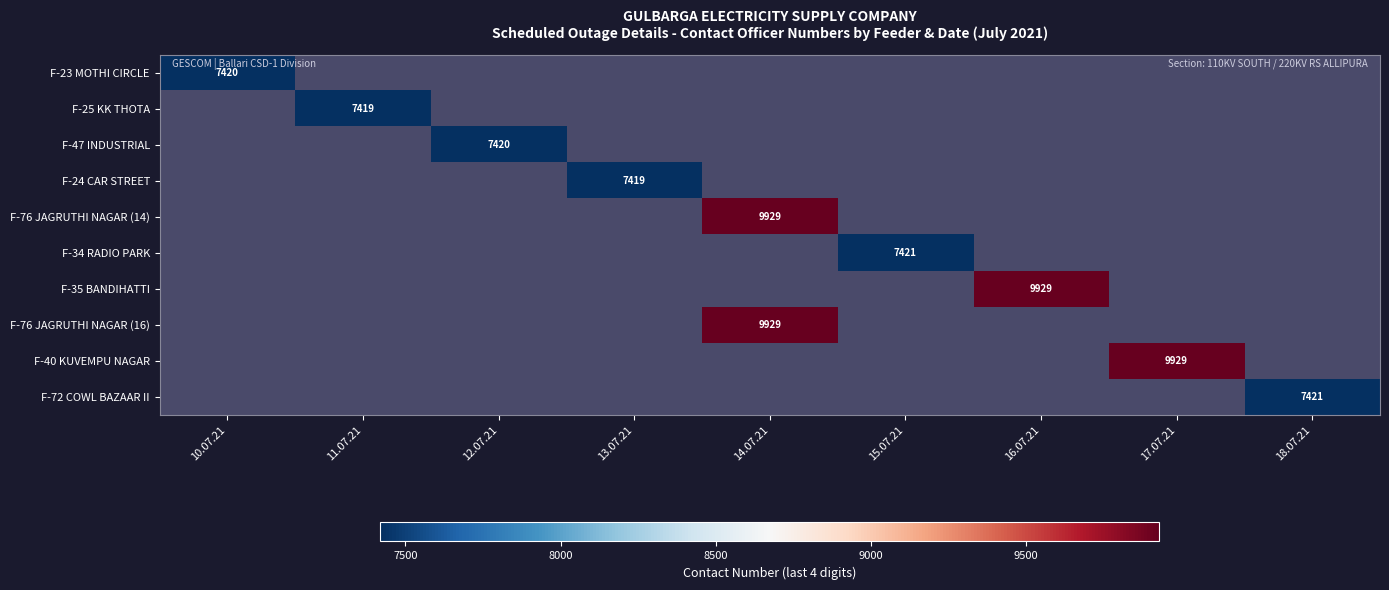

Is it true that F-76 JAGRUTHI NAGAR (16) equals 5739 at 14.07.21?

False